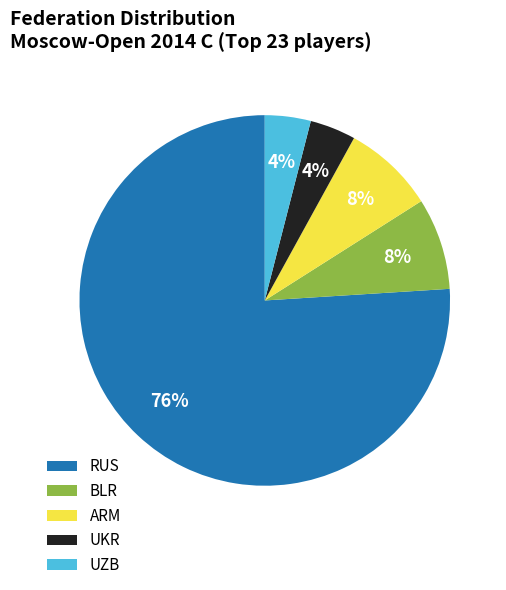

Combined, do UZB and RUS account for over 50%?

Yes